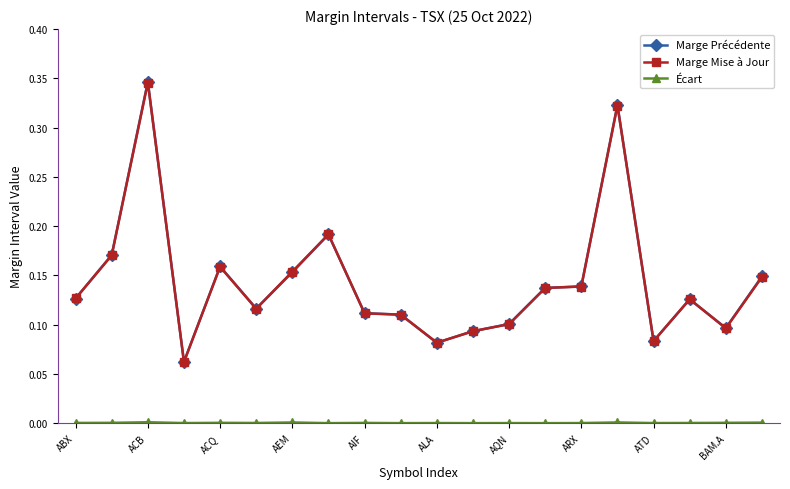

Which series has the widest spread of values?

Marge Précédente